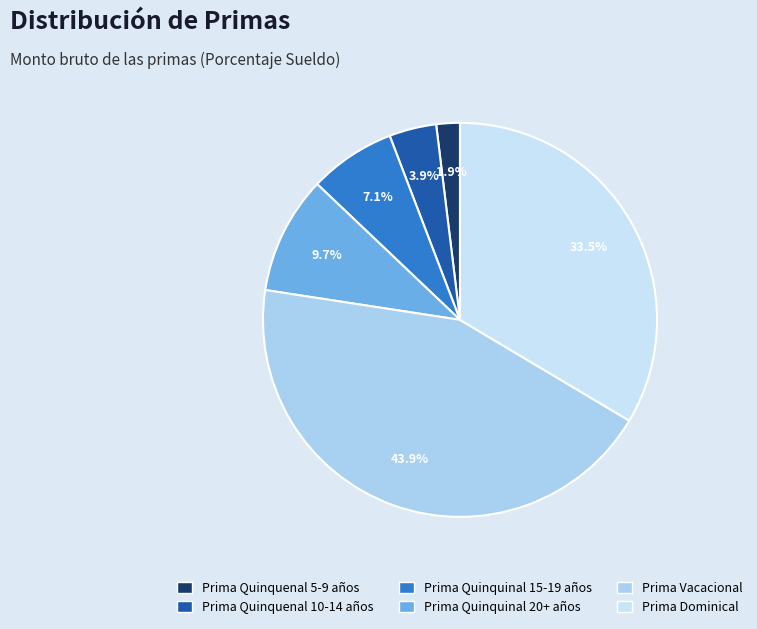

Count the number of slices in the pie.

6